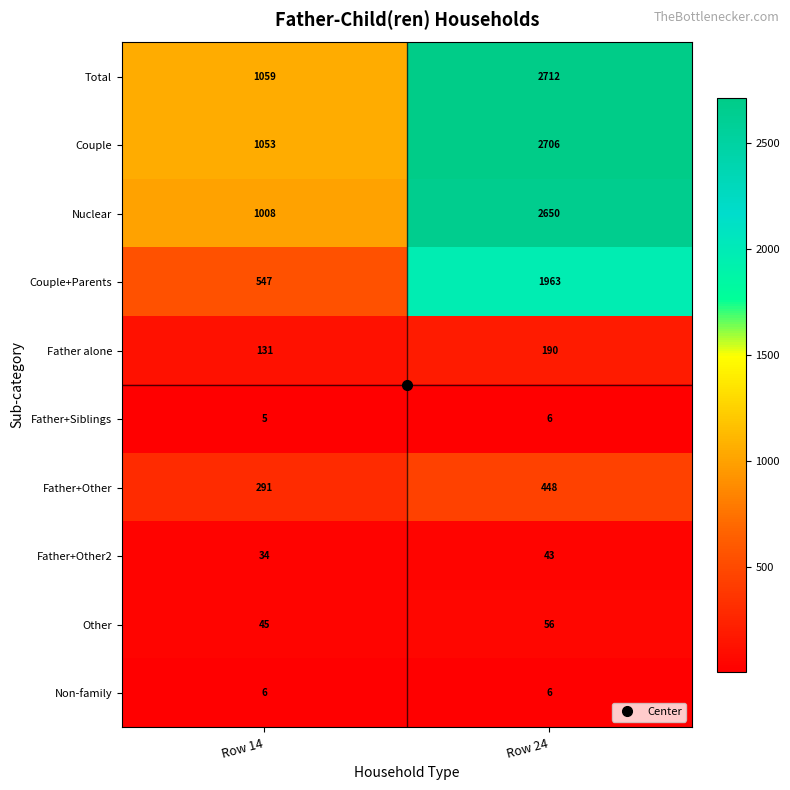

What is the highest value of the Father+Other series?

448